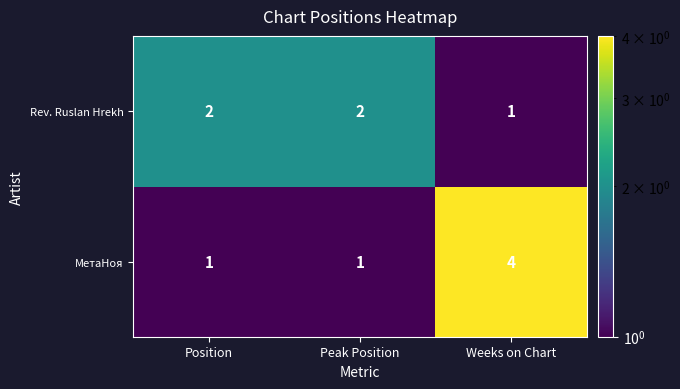

The value of Rev. Ruslan Hrekh at Peak Position is 1. True or false?

False